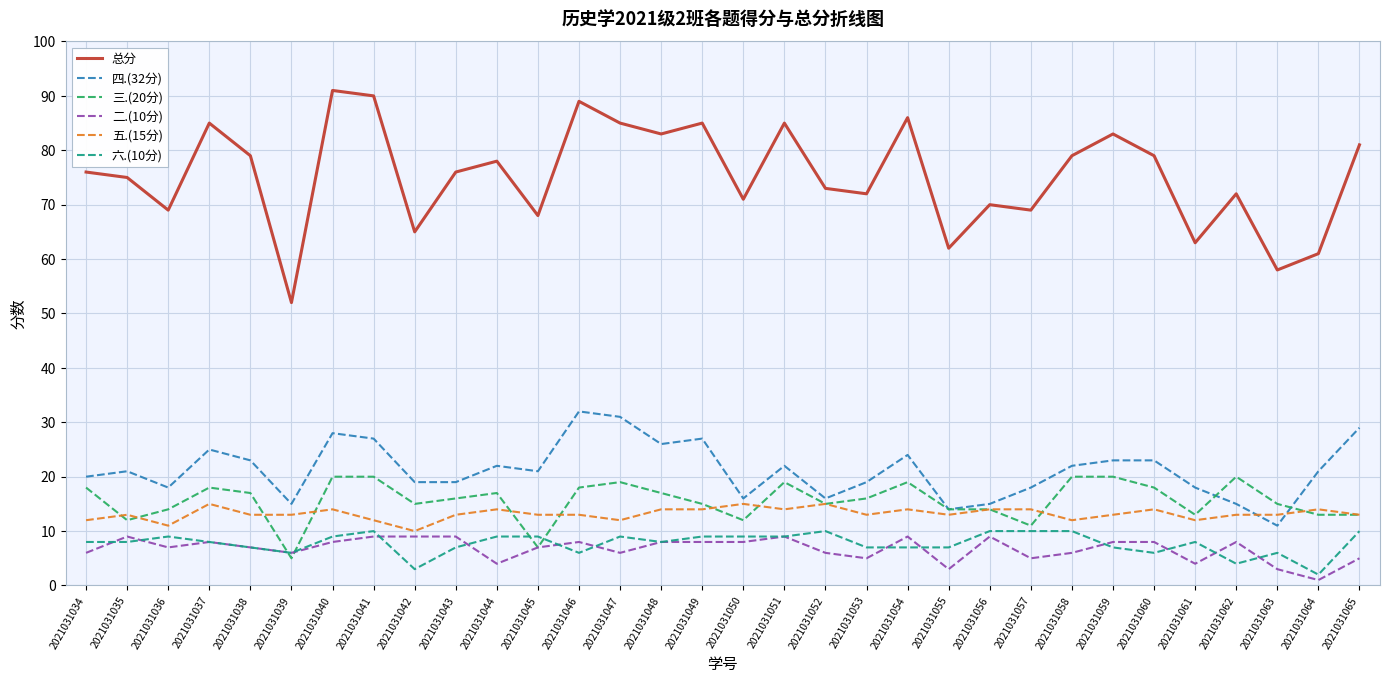

What is the difference between the second highest and minimum values in the 六.(10分) series?

8